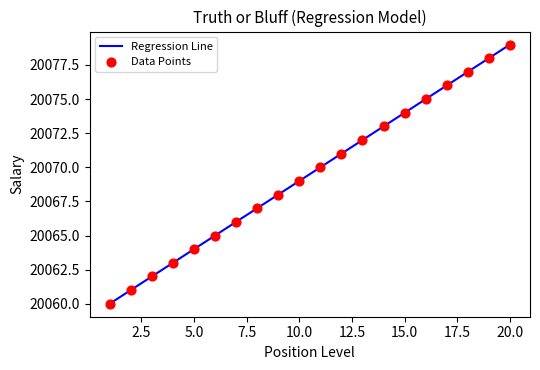

What is the greatest value displayed?

20079